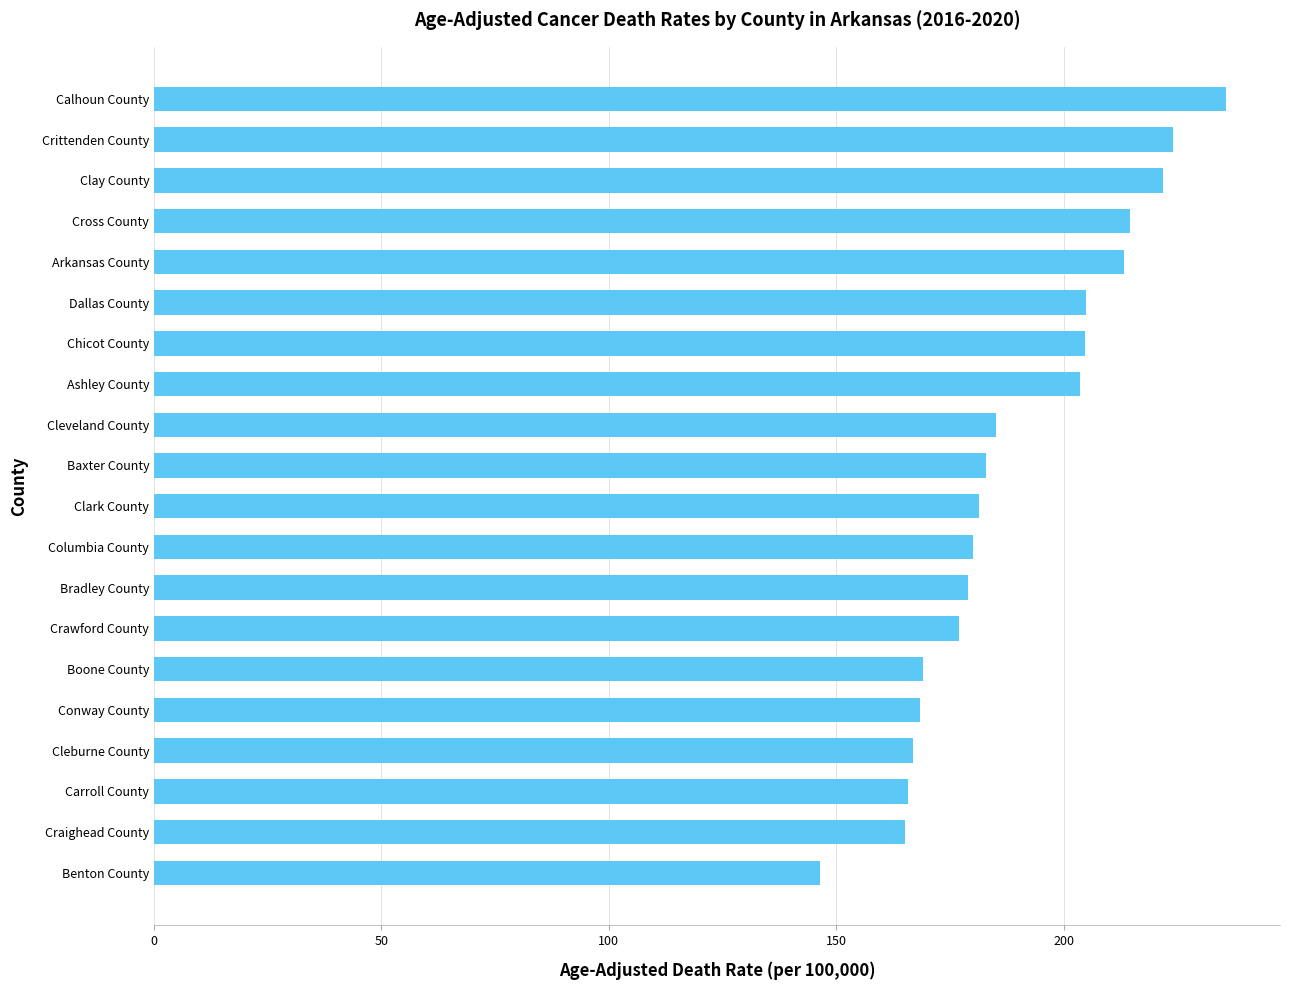

How many series are shown in this chart?

1